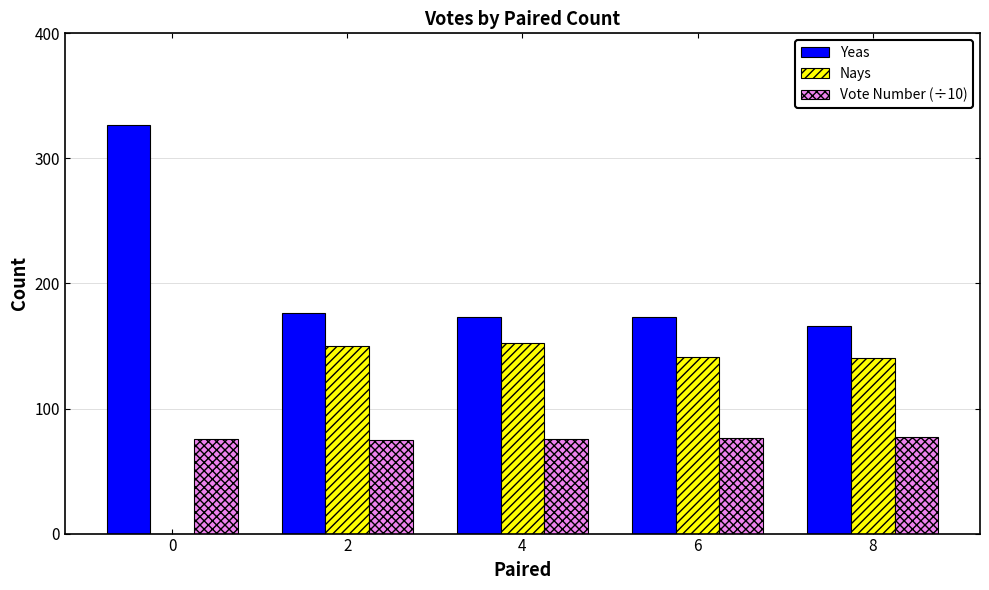

Is the value of Vote Number (÷10) at 4 greater than the value of Yeas at 4?

No